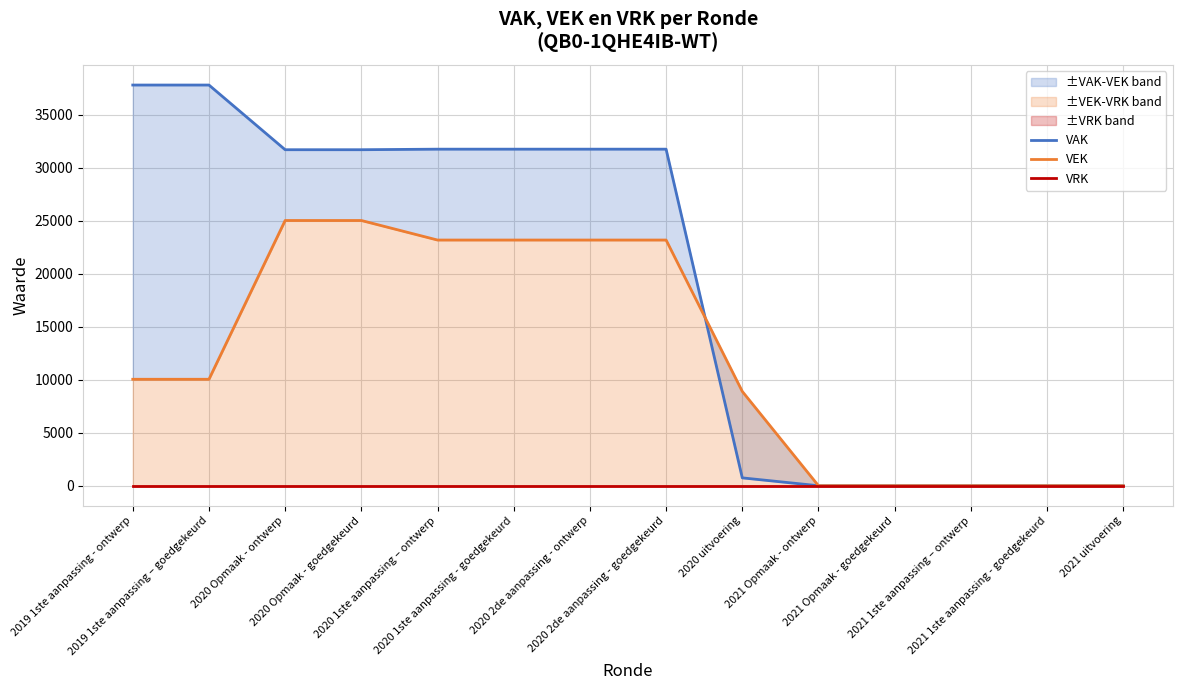

Which has a higher value, 2019 1ste aanpassing - ontwerp or 2020 Opmaak - goedgekeurd?

2019 1ste aanpassing - ontwerp